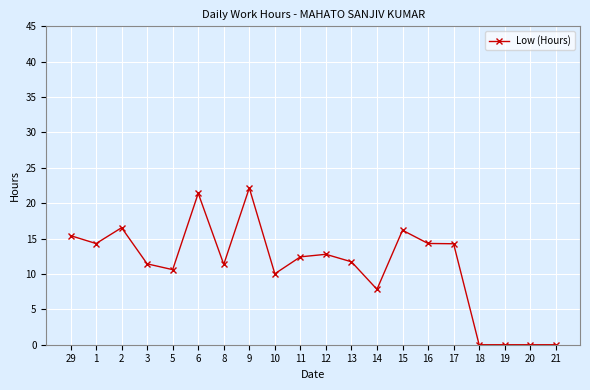

Where does the data first go above 12?

29